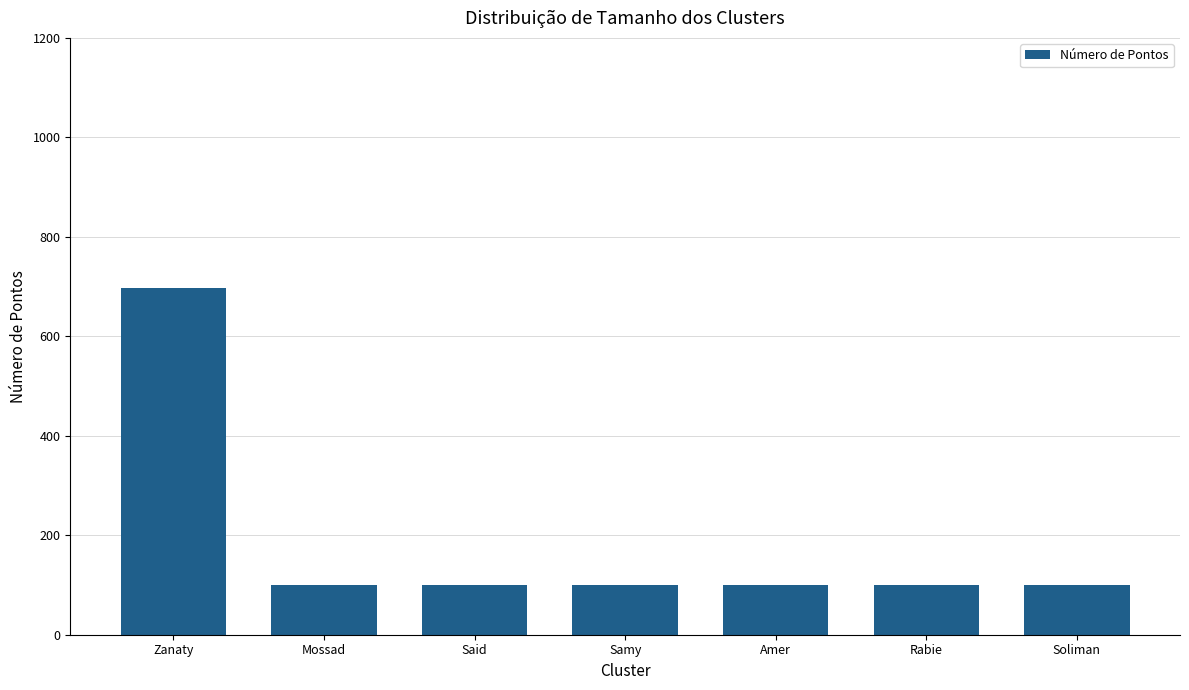

True or false: the data shows 100 at Rabie.

True